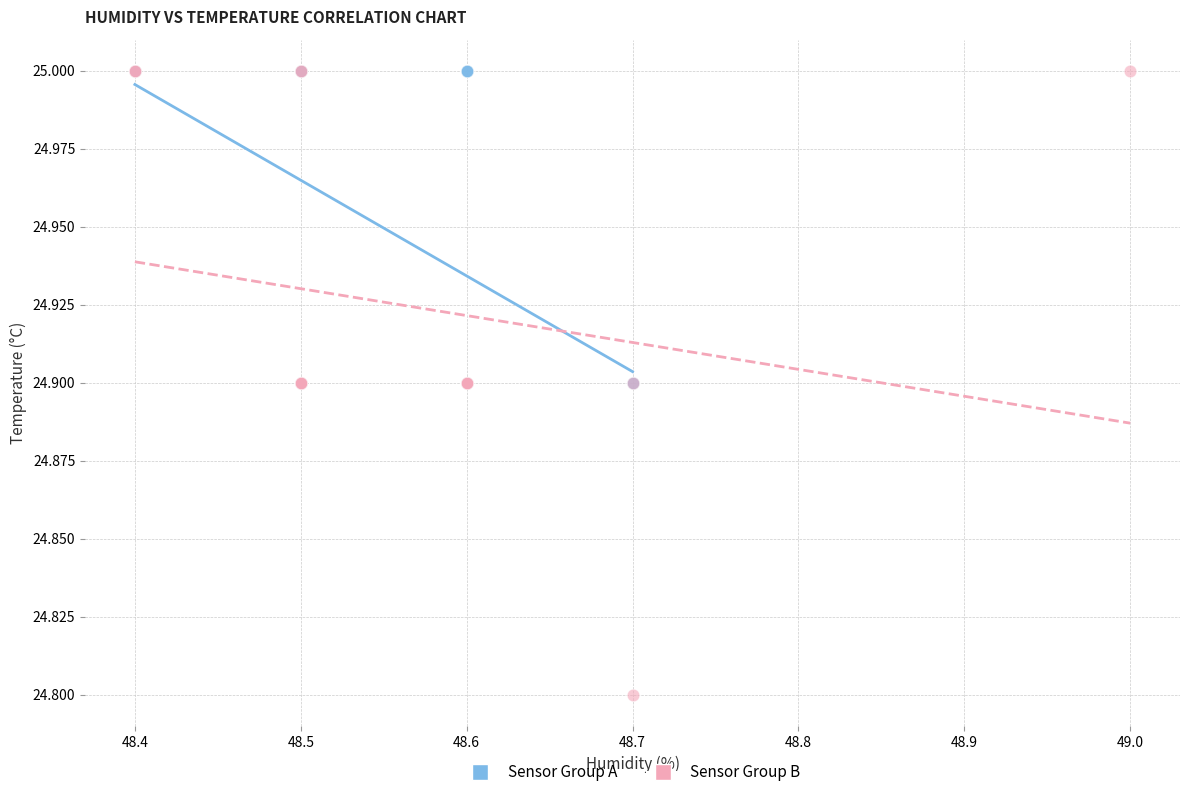

Which series contains the lowest Y value?

Sensor Group B